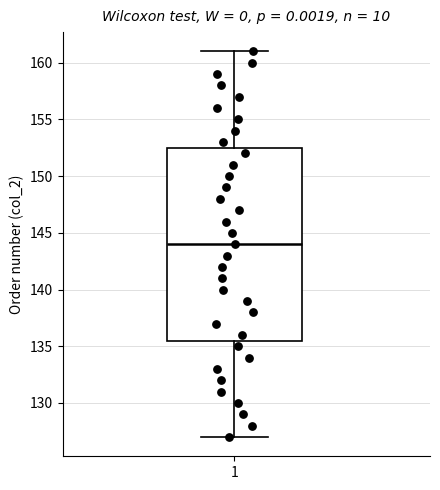

Transcribe this box plot: give where the median line is, the range the box spans, and where the two whiskers end, as read against the y-axis. The values are not printed on the chart, so give them approximately, as read against the axis.

median 144.0, box 135.5 to 152.5, whiskers 127.0 to 161.0